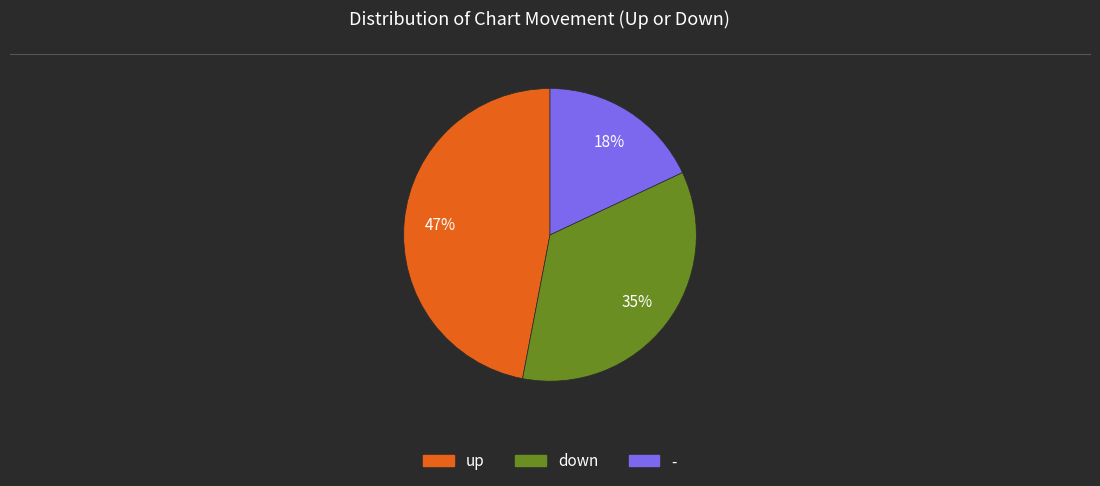

Rank the categories by value from lowest to highest.

-, down, up